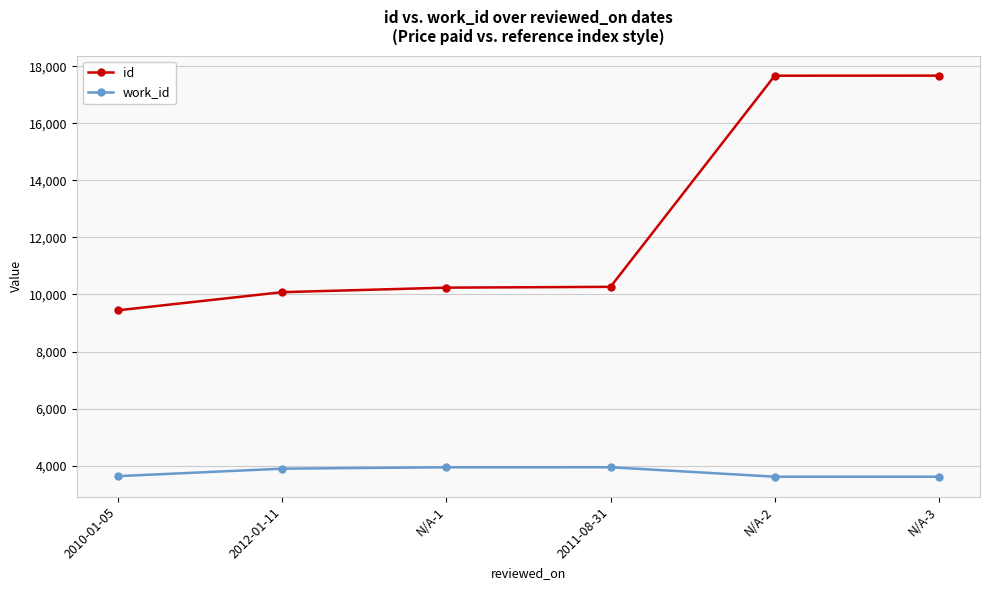

How many lines are shown in the chart?

2